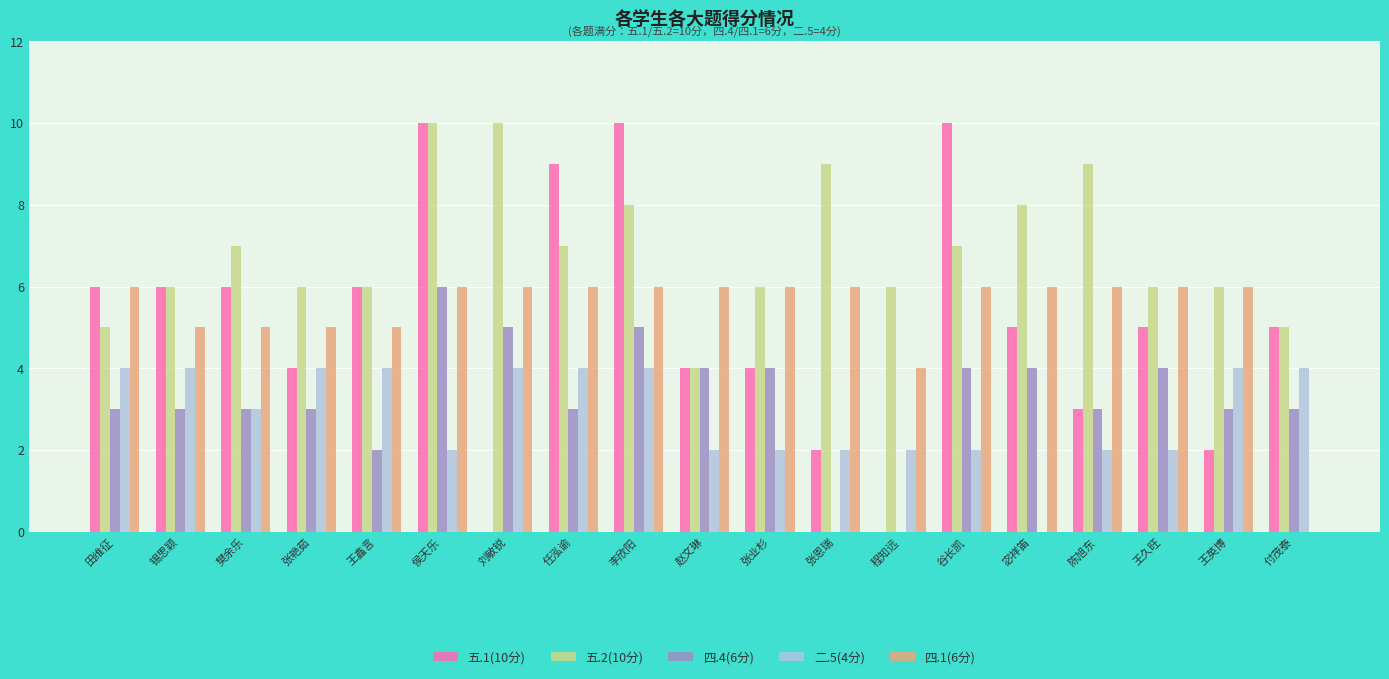

Is it true that 二.5(4分) equals 4 at 锡思颖?

True